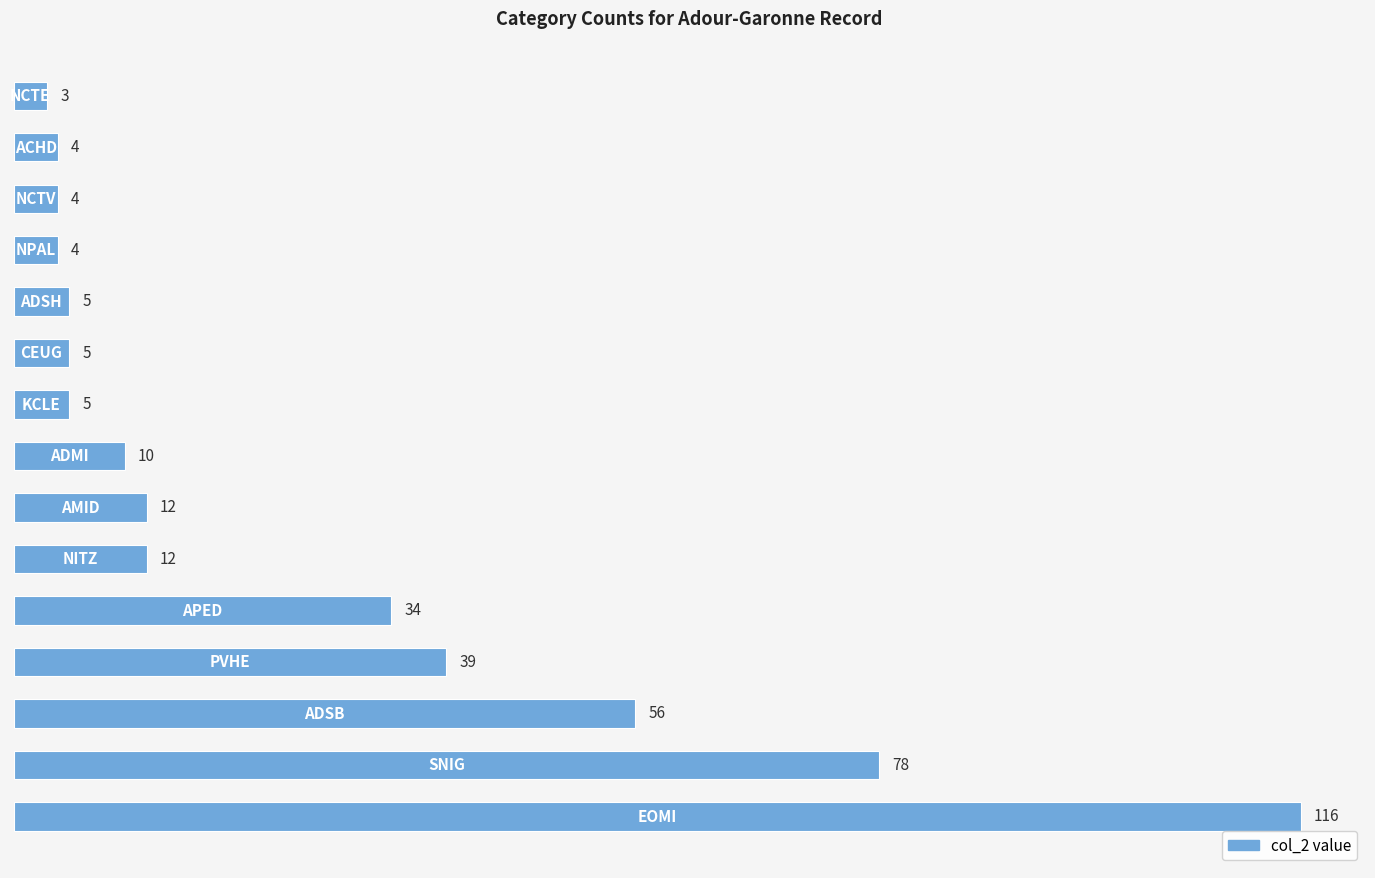

What is the smallest value displayed?

3